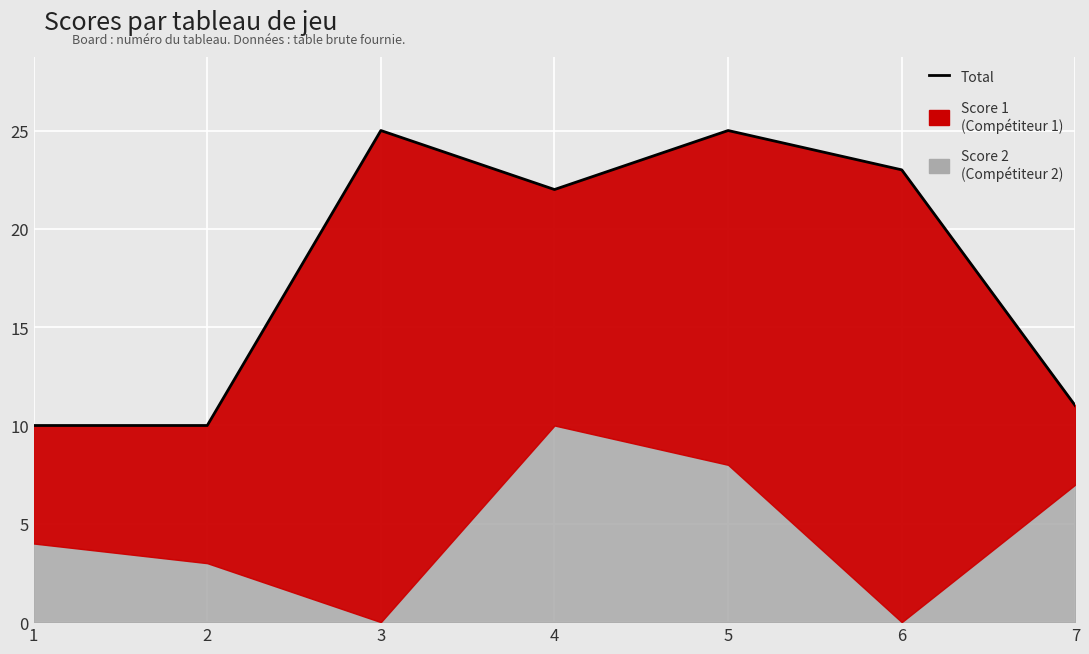

Reading left to right, what are all the values shown in this chart?

1=10	2=10	3=25	4=22	5=25	6=23	7=11